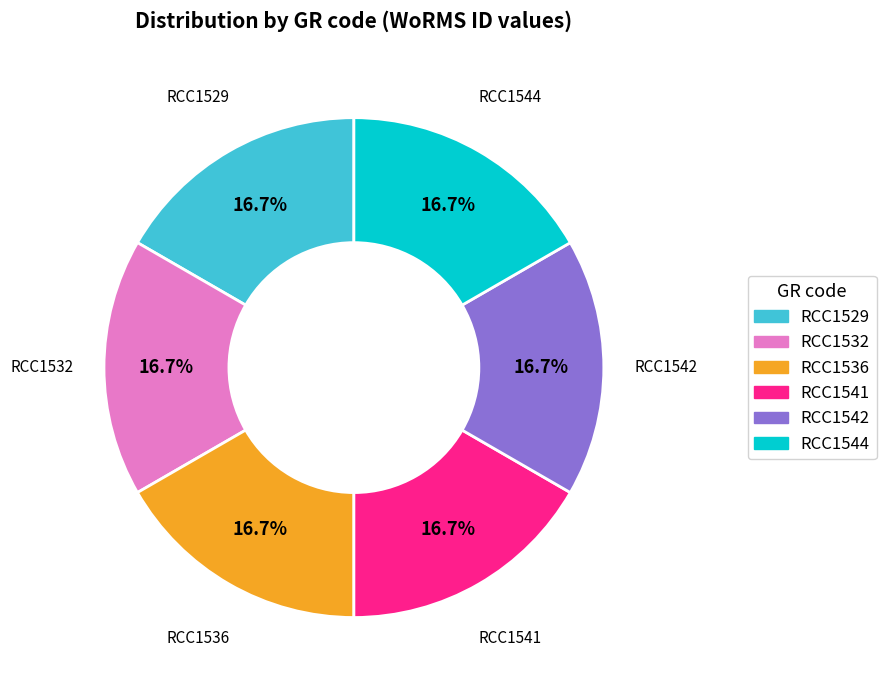

Approximately how many times larger is the value at RCC1544 compared to RCC1536?

1.0